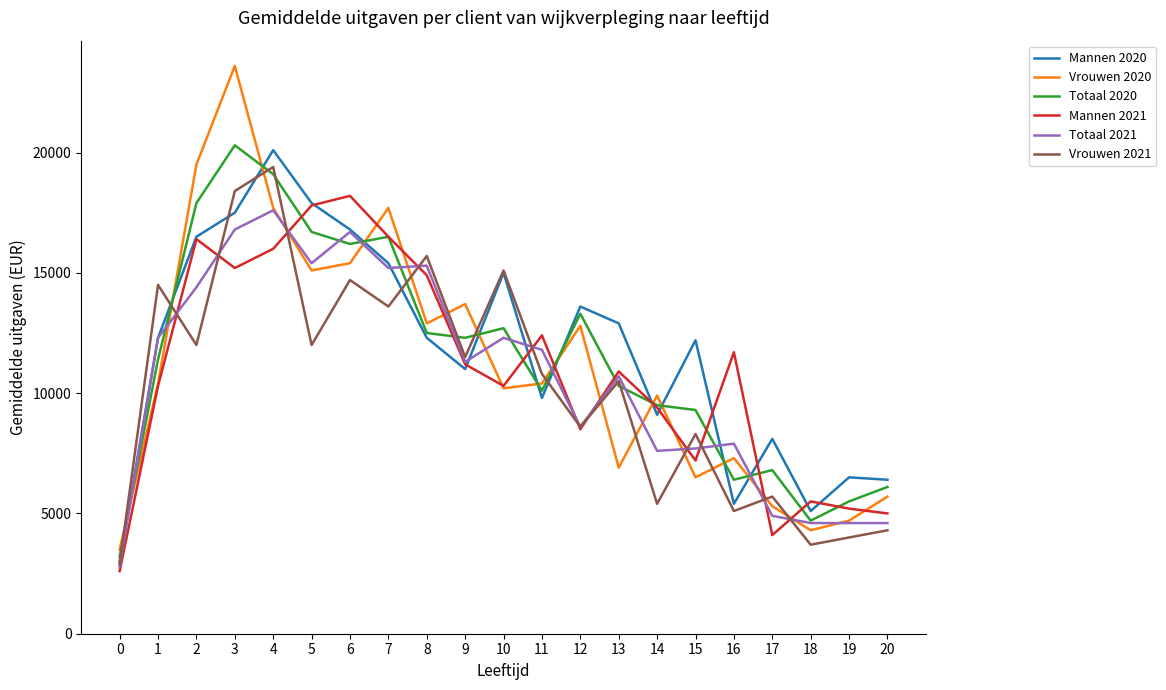

What is the minimum value for Mannen 2021?

2600